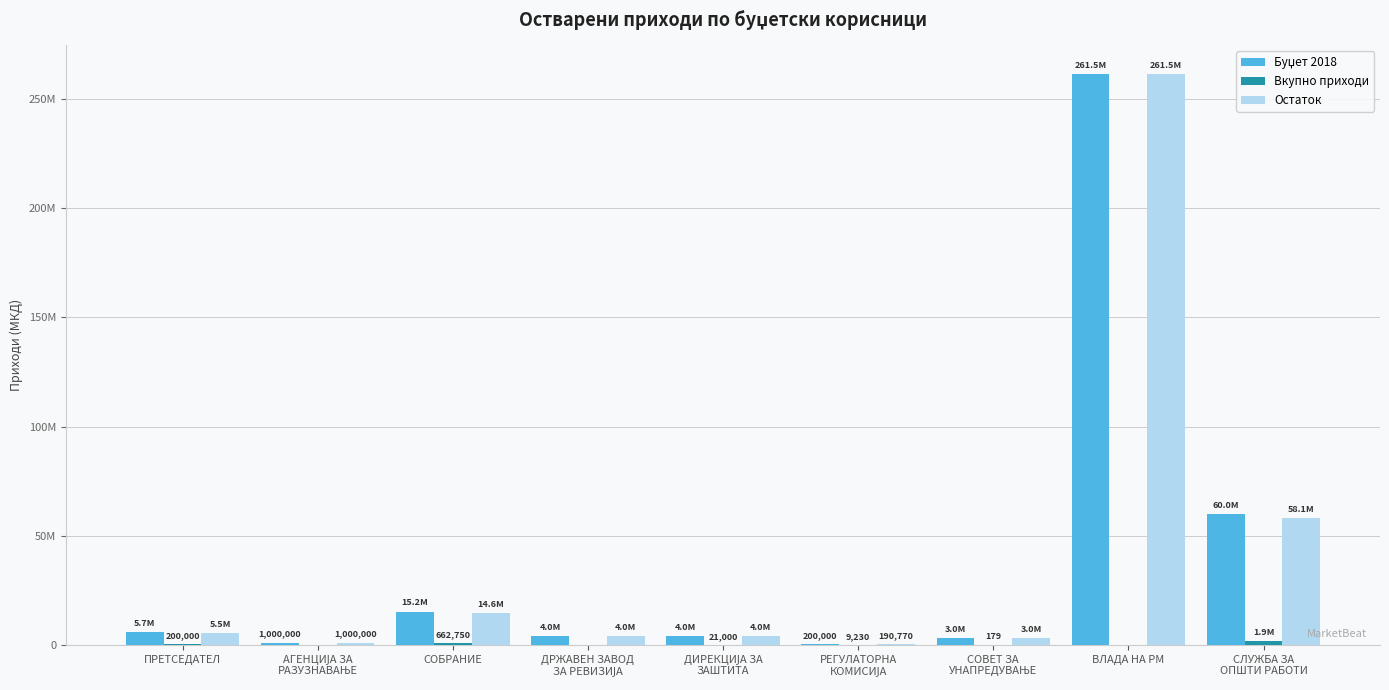

Reading right to left, extract all data points from this chart.

Буџет 2018: СЛУЖБА ЗА
ОПШТИ РАБОТИ=60000000	ВЛАДА НА РМ=261526000	СОВЕТ ЗА
УНАПРЕДУВАЊЕ=3000000	РЕГУЛАТОРНА
КОМИСИЈА=200000	ДИРЕКЦИЈА ЗА
ЗАШТИТА=4020000	ДРЖАВЕН ЗАВОД
ЗА РЕВИЗИЈА=4000000	СОБРАНИЕ=15225000	АГЕНЦИЈА ЗА
РАЗУЗНАВАЊЕ=1000000	ПРЕТСЕДАТЕЛ=5700000
Вкупно приходи: СЛУЖБА ЗА
ОПШТИ РАБОТИ=1909043	ВЛАДА НА РМ=0	СОВЕТ ЗА
УНАПРЕДУВАЊЕ=179	РЕГУЛАТОРНА
КОМИСИЈА=9230	ДИРЕКЦИЈА ЗА
ЗАШТИТА=21000	ДРЖАВЕН ЗАВОД
ЗА РЕВИЗИЈА=0	СОБРАНИЕ=662750	АГЕНЦИЈА ЗА
РАЗУЗНАВАЊЕ=0	ПРЕТСЕДАТЕЛ=200000
Остаток: СЛУЖБА ЗА
ОПШТИ РАБОТИ=58090957	ВЛАДА НА РМ=261526000	СОВЕТ ЗА
УНАПРЕДУВАЊЕ=2999821	РЕГУЛАТОРНА
КОМИСИЈА=190770	ДИРЕКЦИЈА ЗА
ЗАШТИТА=3999000	ДРЖАВЕН ЗАВОД
ЗА РЕВИЗИЈА=4000000	СОБРАНИЕ=14562250	АГЕНЦИЈА ЗА
РАЗУЗНАВАЊЕ=1000000	ПРЕТСЕДАТЕЛ=5500000